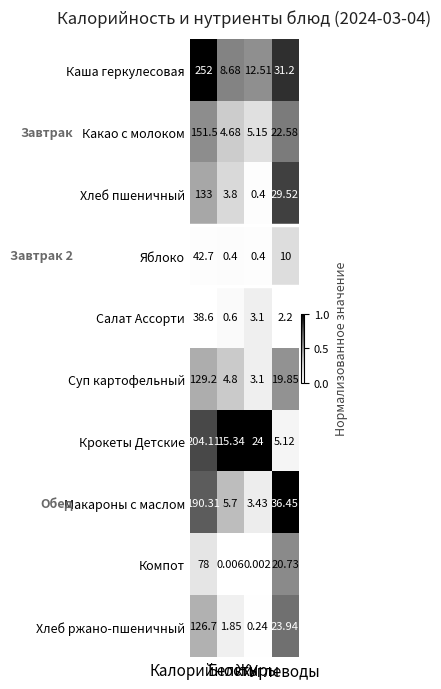

Between Калорийность and Углеводы, which series saw the biggest shift?

Каша геркулесовая